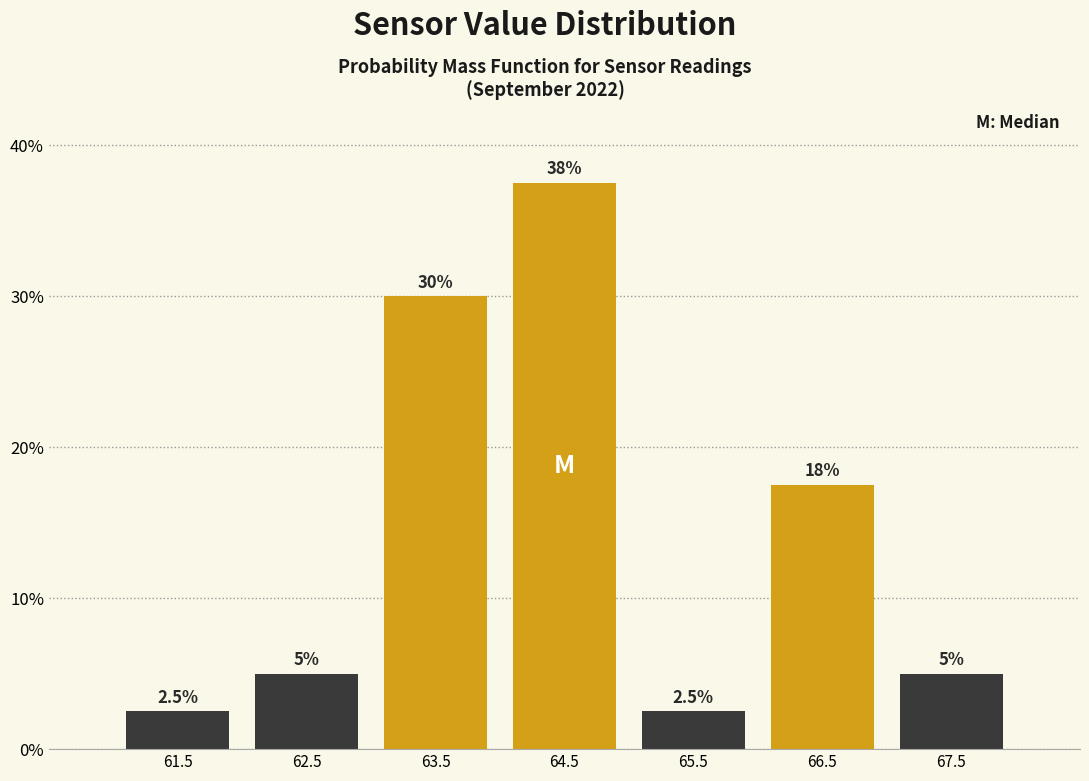

Which range on the x-axis has the tallest bar?

64 to 65